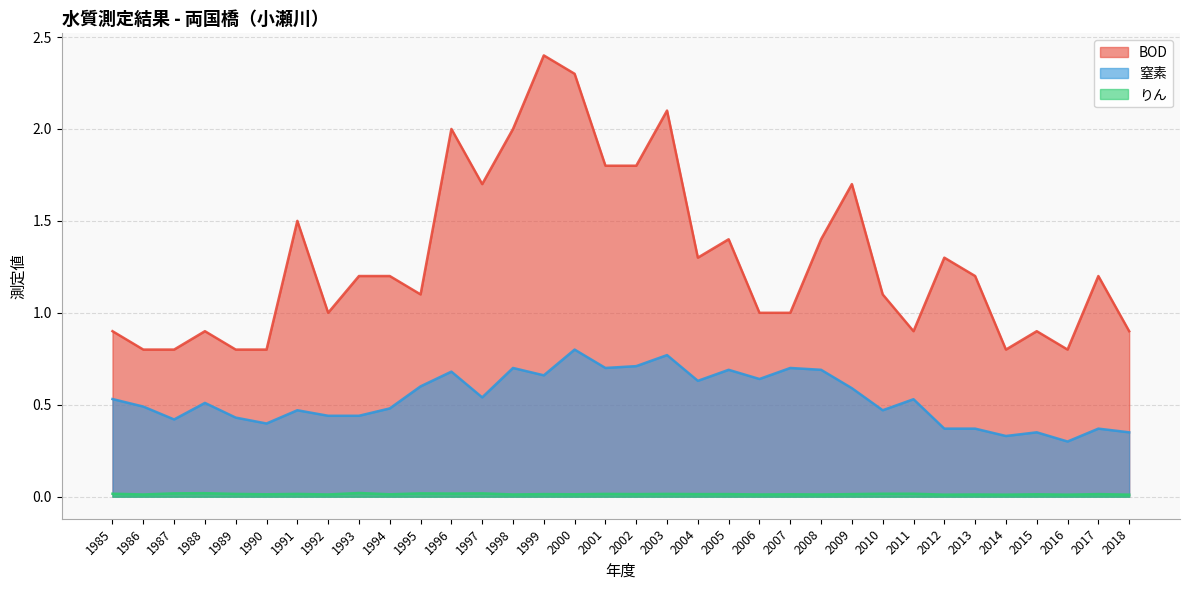

At how many categories does at least one series exceed 0?

34